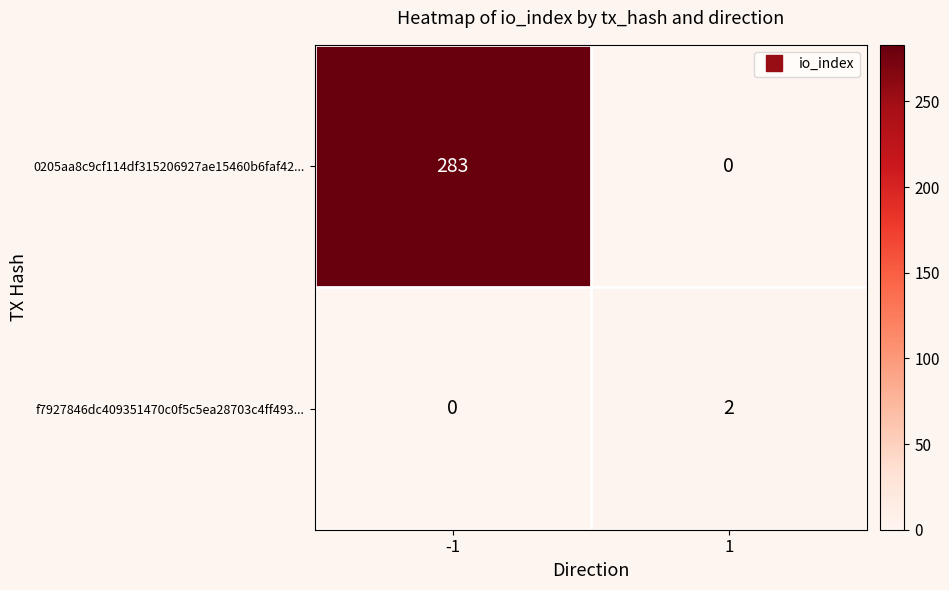

Which series changed the most between -1 and 1?

0205aa8c9cf114df315206927ae15460b6faf42...